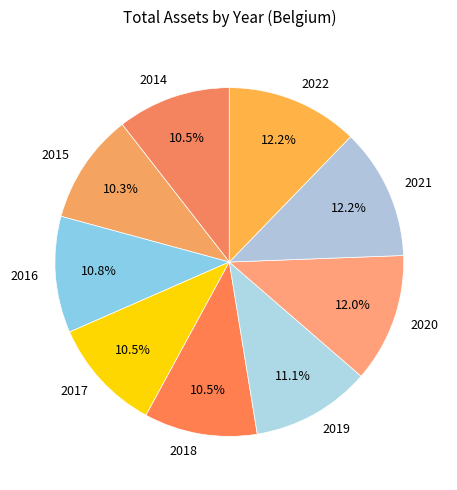

How many segments does this pie chart have?

9